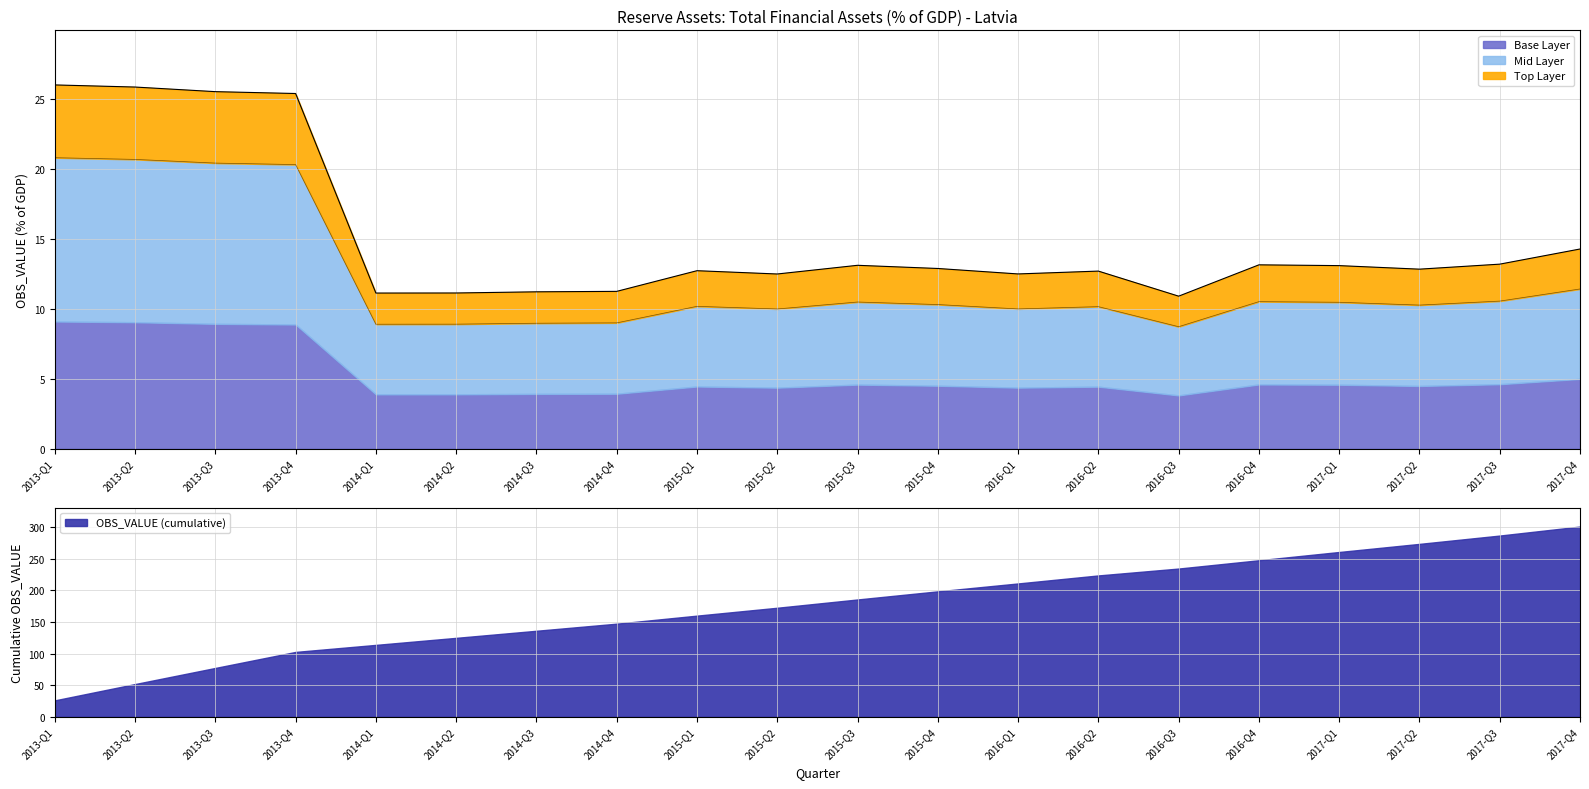

How many data points are less than 12?

5